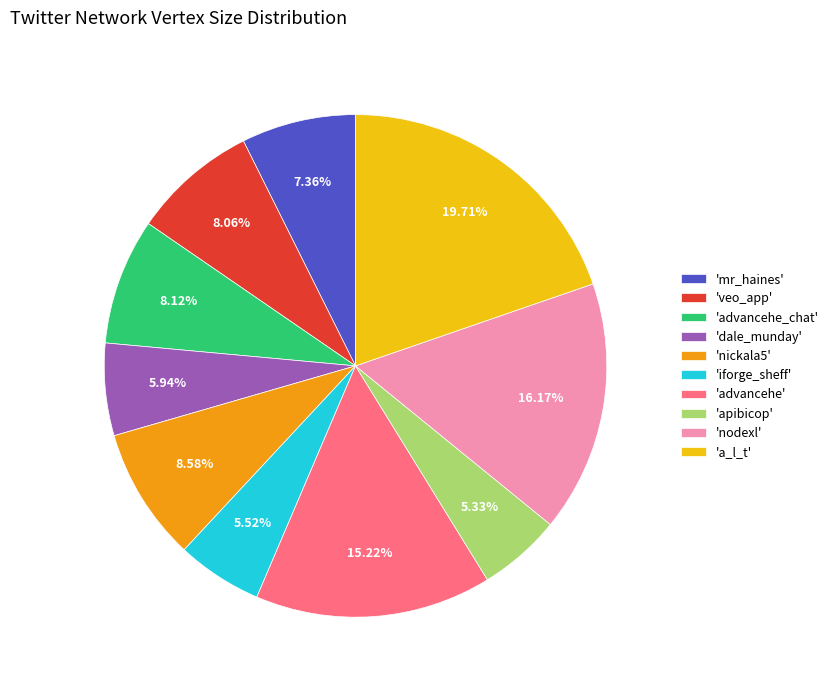

What is the largest slice in the pie chart?

'a_l_t'